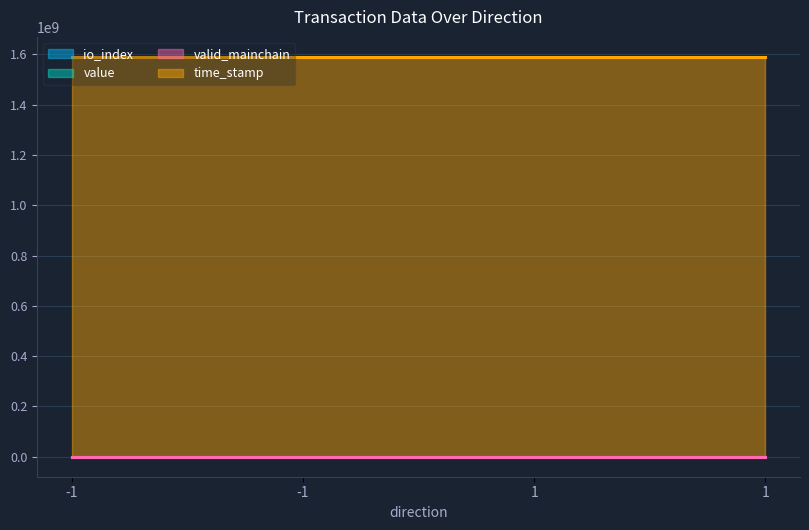

List the labels in order of time_stamp value, largest first.

-1, -1, 1, 1